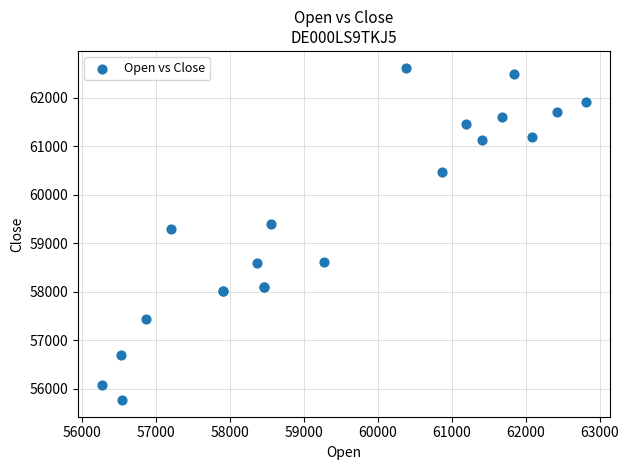

What Y value in the scatter plot is closest to 59193?

59284